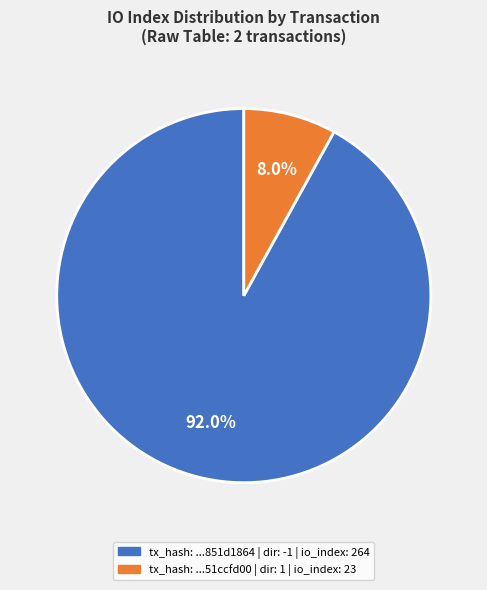

Is there any slice that represents more than half of the pie?

Yes